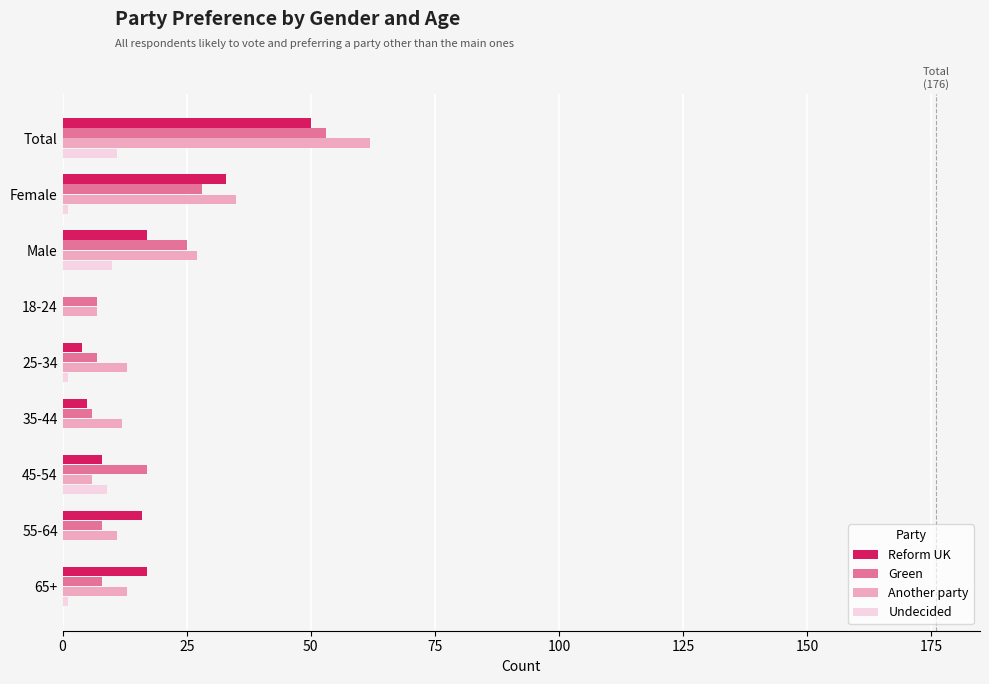

What are all the series names shown in the legend?

Reform UK, Green, Another party, Undecided